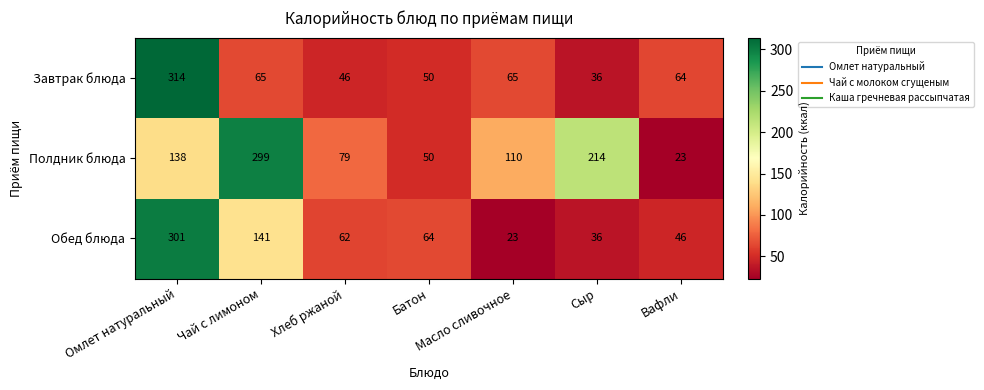

What is the difference between the maximum and minimum values in the Обед блюда series?

278